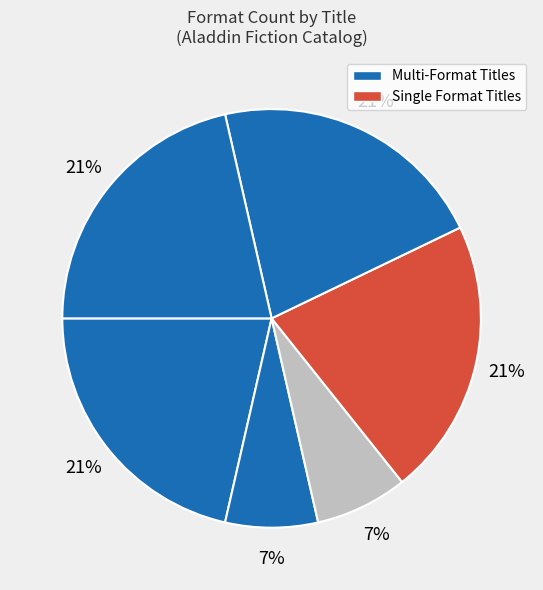

How many slices are in this pie chart?

6